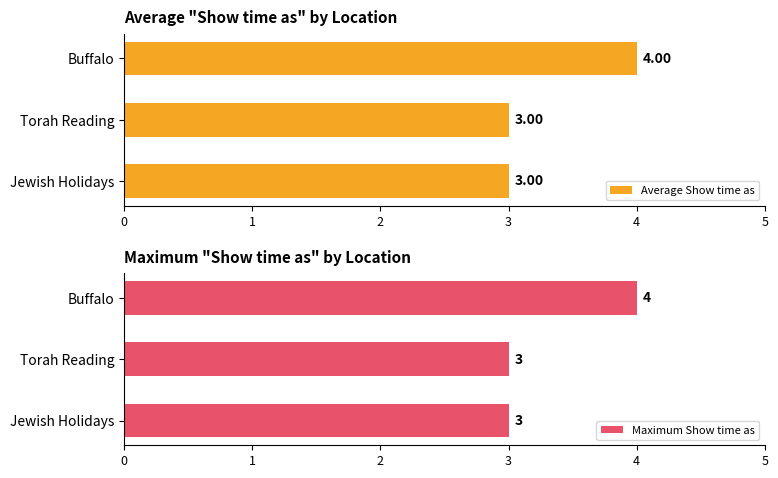

How many series are shown in this chart?

2